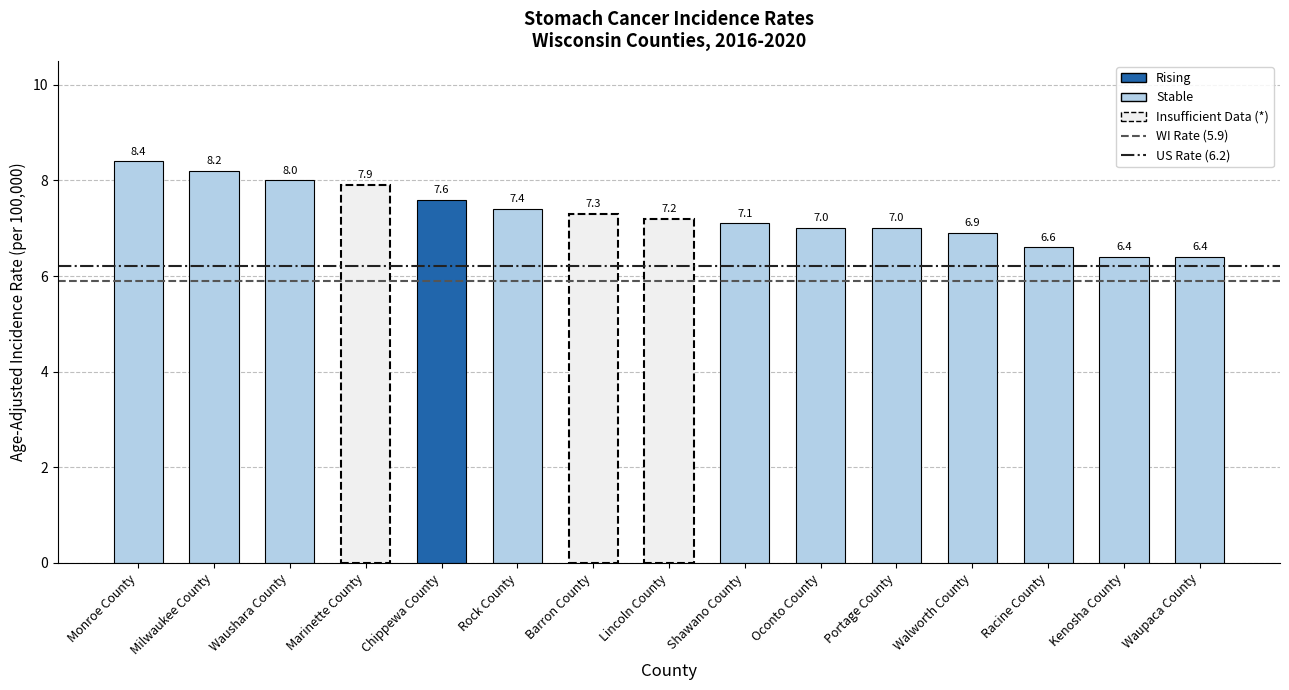

Reading left to right, extract all data points from this chart.

8.4	8.2	8.0	7.9	7.6	7.4	7.3	7.2	7.1	7.0	7.0	6.9	6.6	6.4	6.4